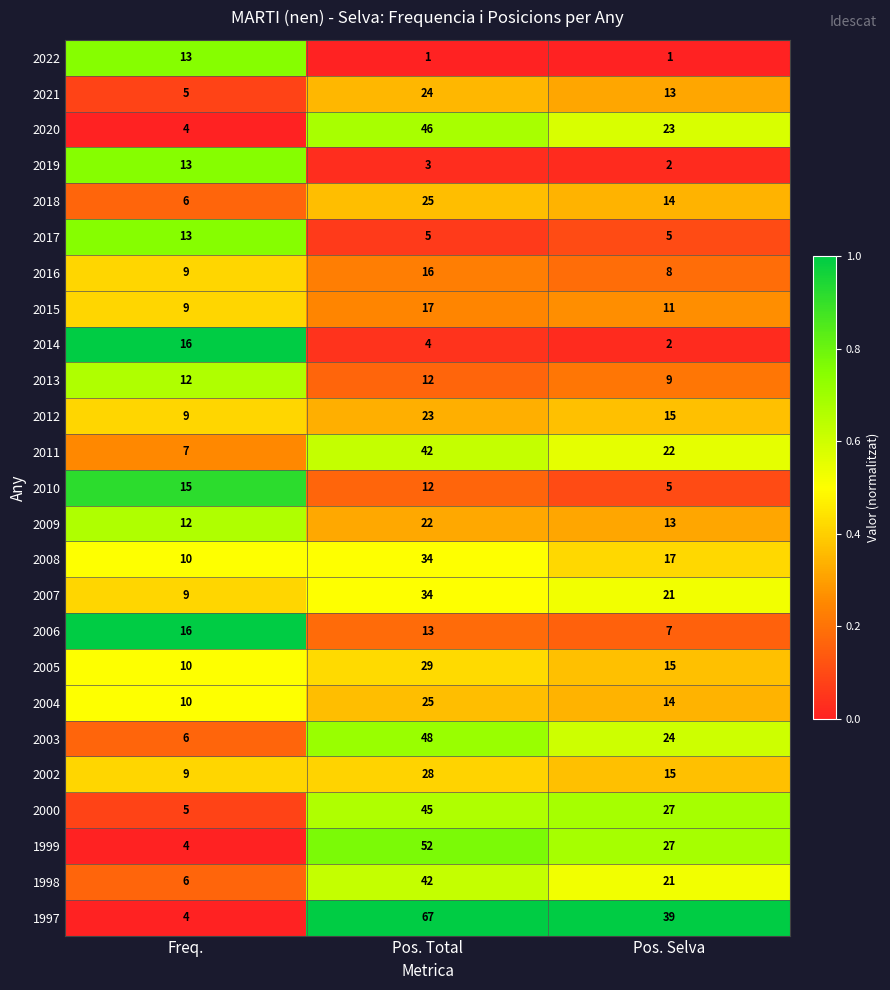

What is the sum of the 2004 values at Pos. Selva and Pos. Total?

39